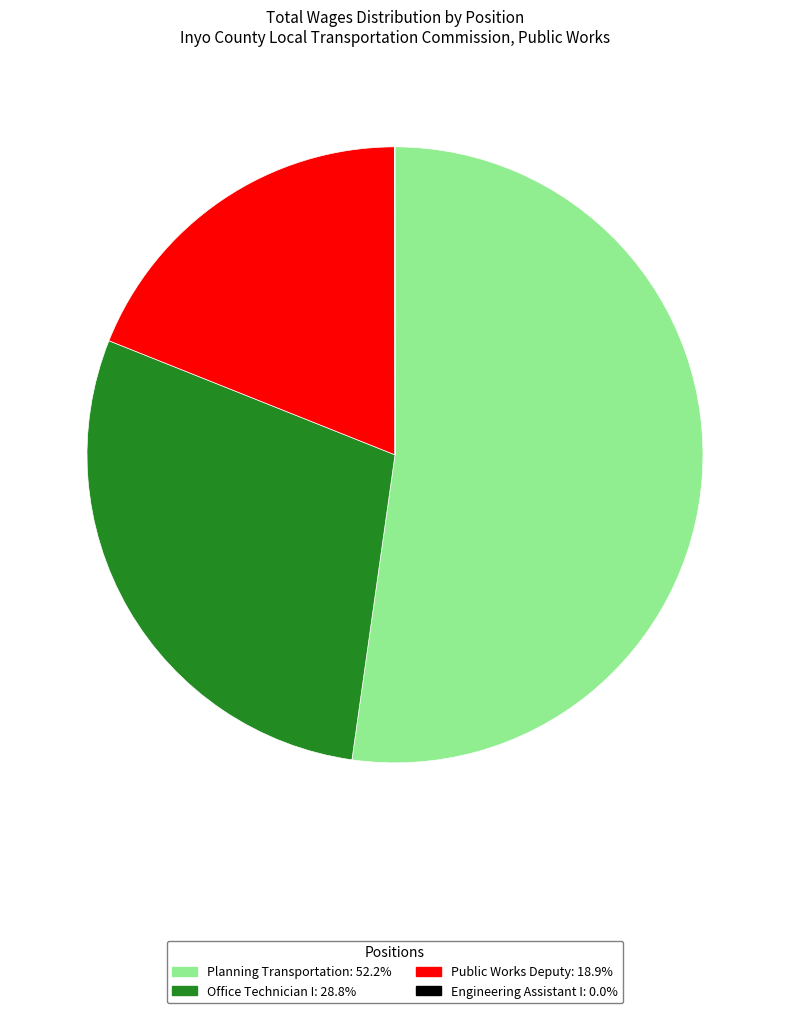

Do Public Works Deputy and Planning Transportation together represent more than half of the pie?

Yes